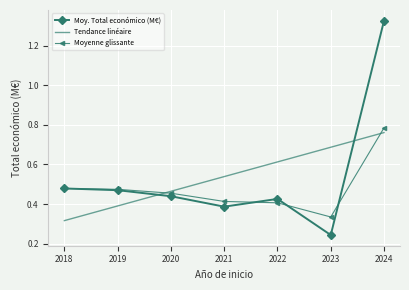

What is the sum of all Moy. Total económico (M€) values?

3.8